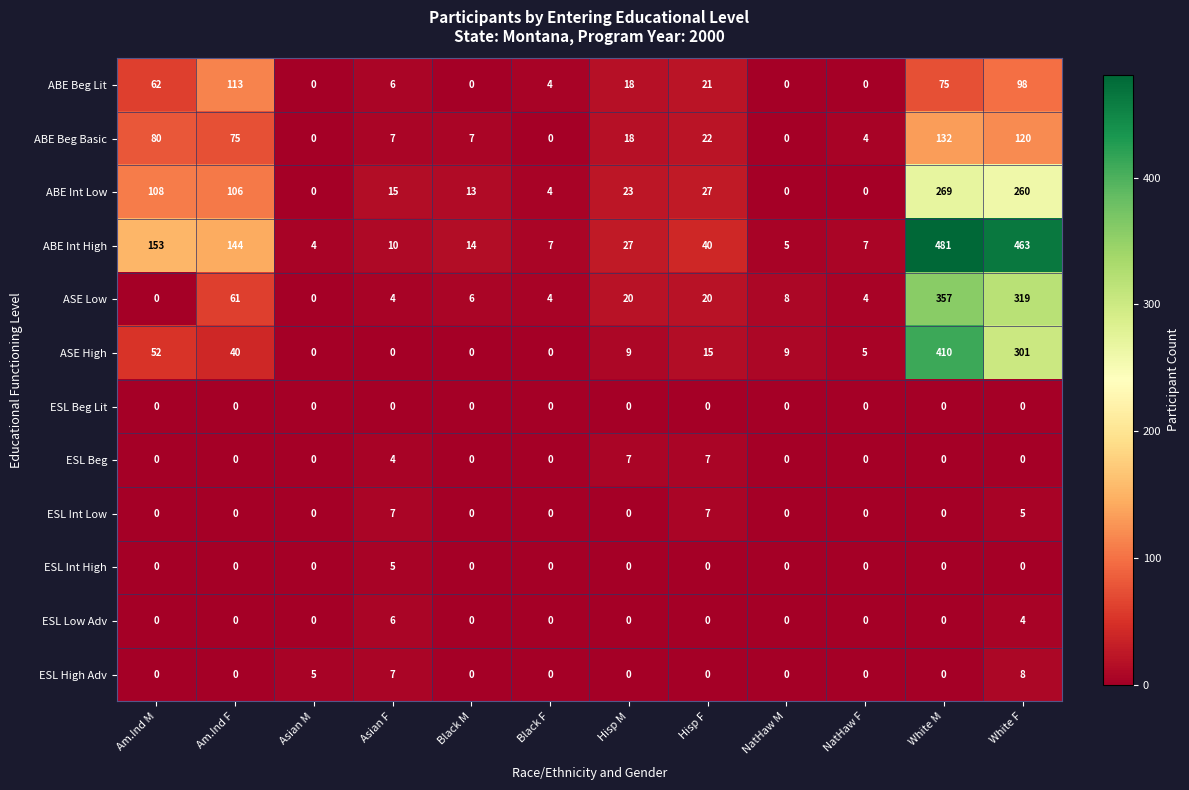

At which category is the sum across all series the highest?

White M